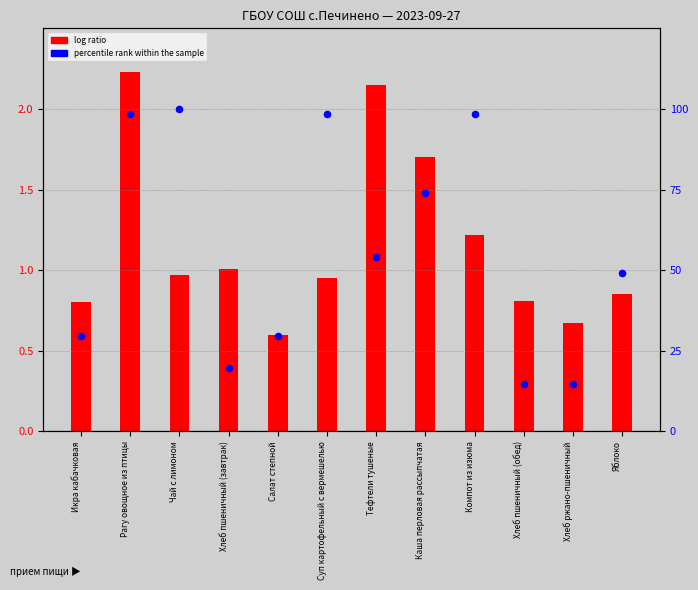

At how many categories does at least one series exceed 41?

7